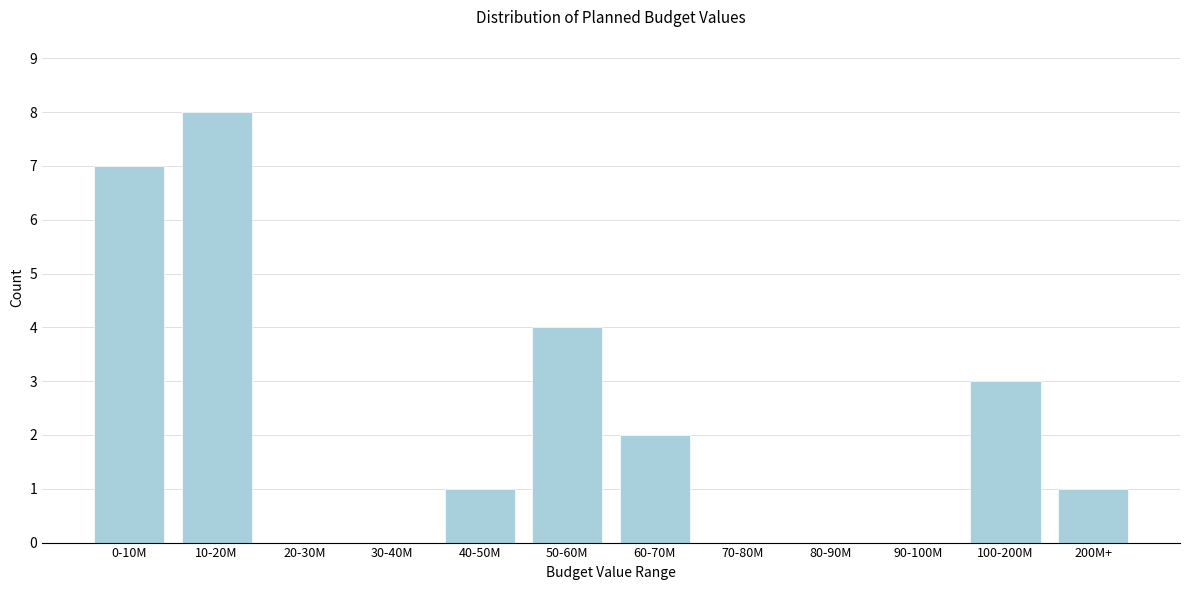

Reading left to right, what are all the values shown in this chart?

0-10M=7	10-20M=8	20-30M=0	30-40M=0	40-50M=1	50-60M=4	60-70M=2	70-80M=0	80-90M=0	90-100M=0	100-200M=3	200M+=1